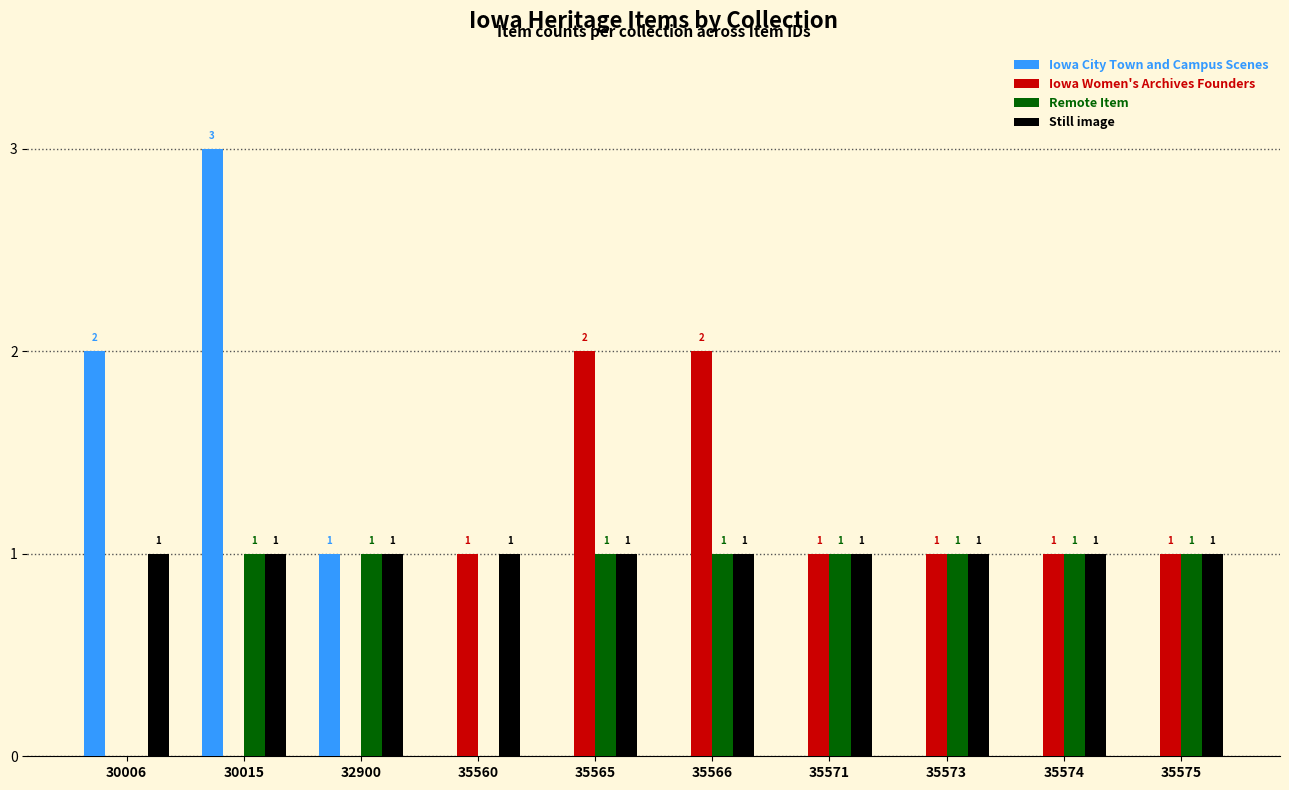

How many Iowa Women's Archives Founders values are between 0 and 1?

8